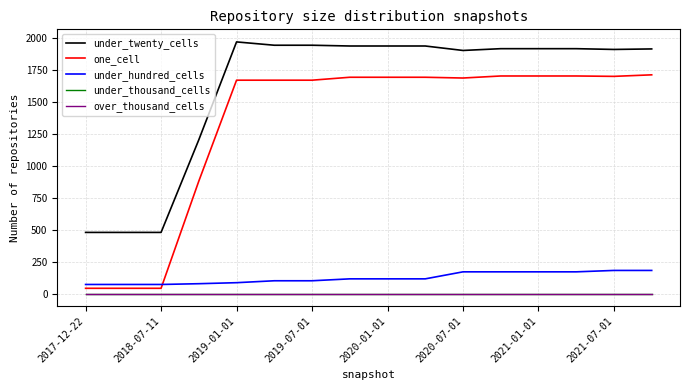

How many lines are shown in the chart?

5